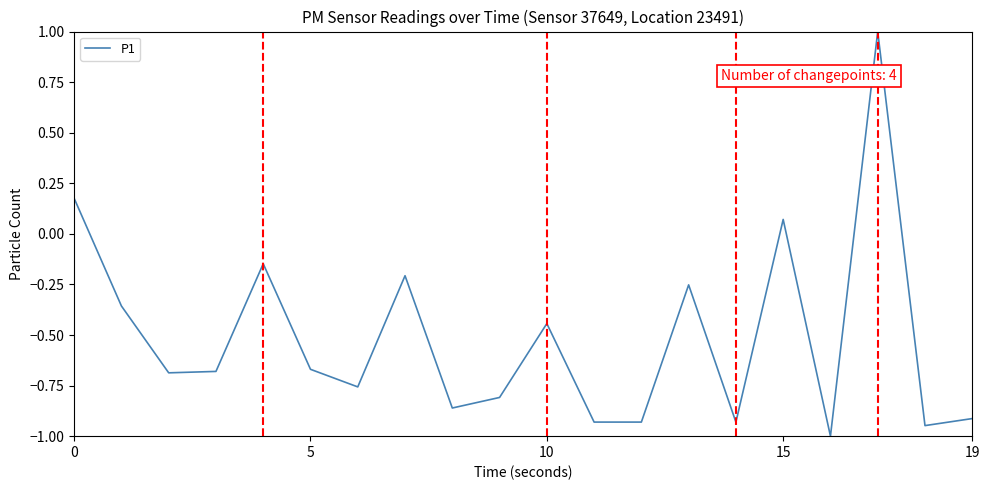

What is the maximum value shown in the chart?

1.0